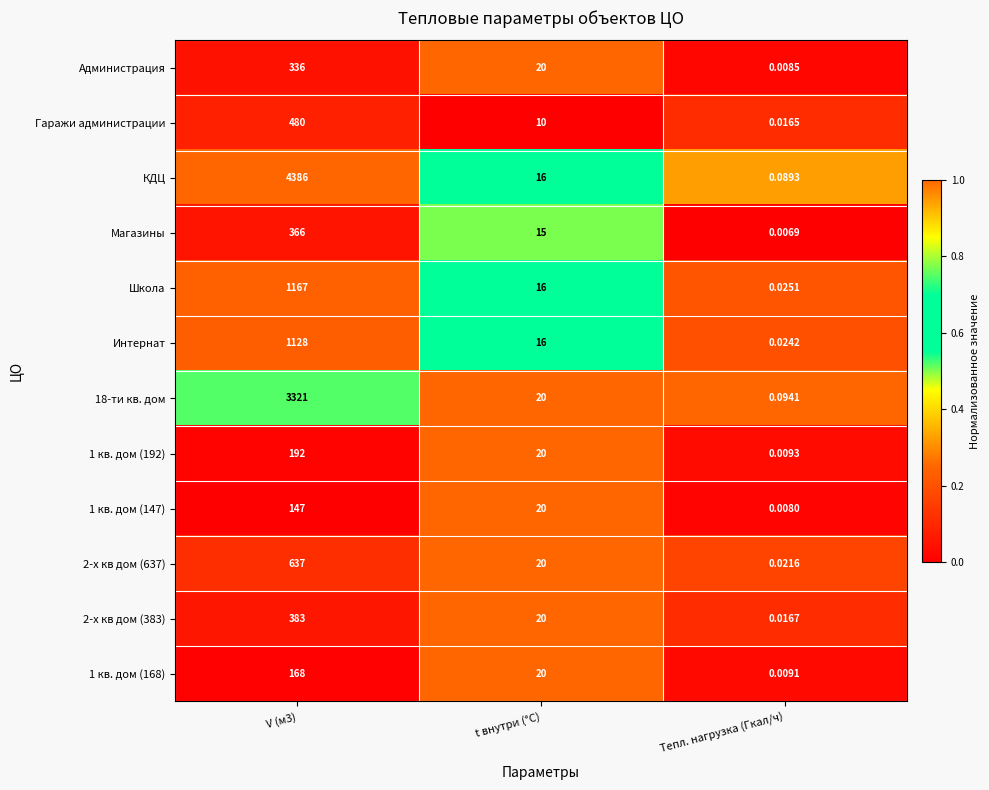

Which category has the lowest value in the 1 кв. дом (192) series?

Тепл. нагрузка (Гкал/ч)